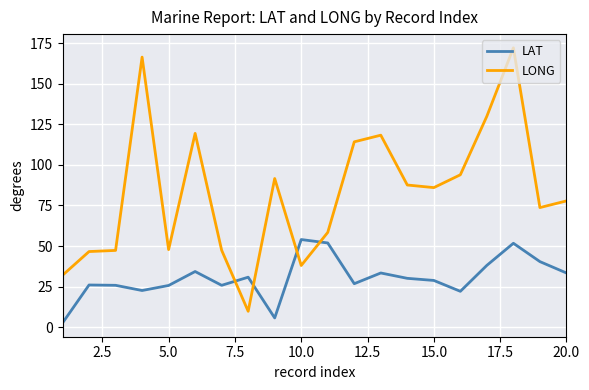

At how many categories does at least one series exceed 133?

2